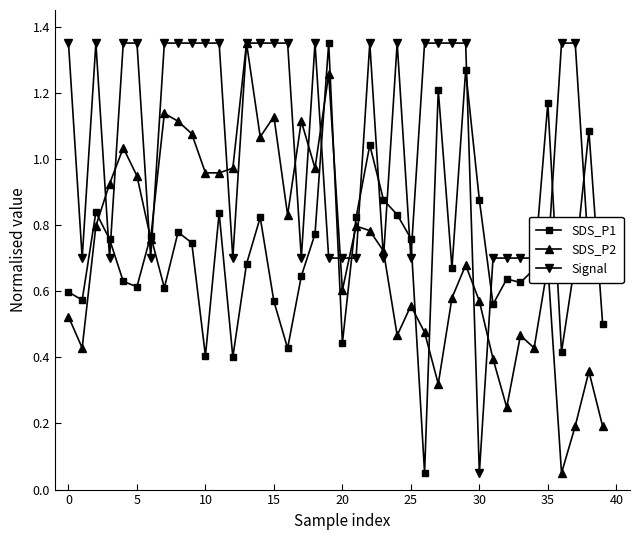

Which series has the largest total across all categories?

Signal